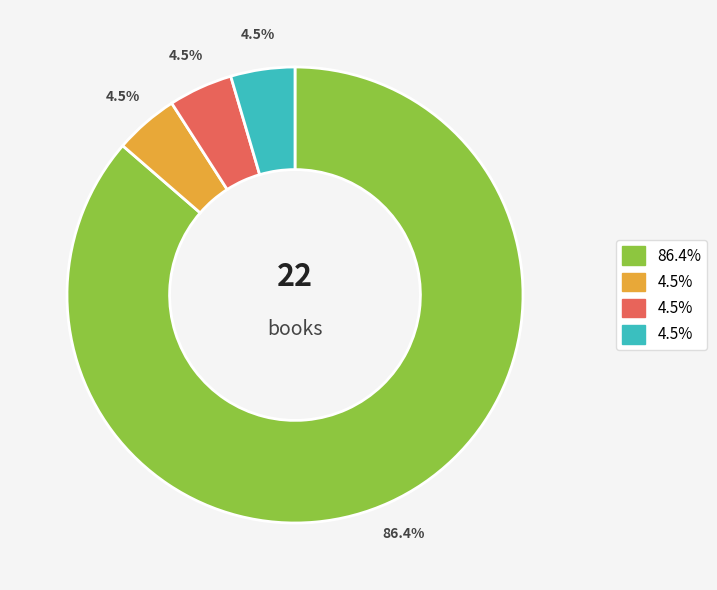

How many slices are in this pie chart?

4